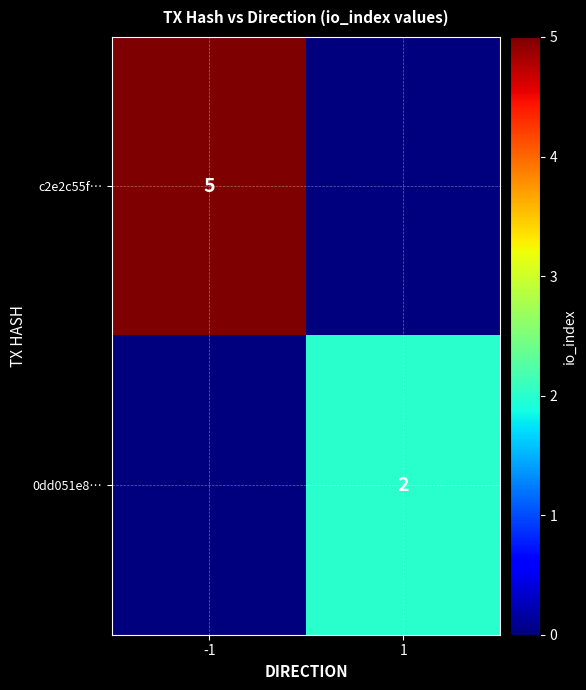

At how many categories does at least one series exceed 0?

2